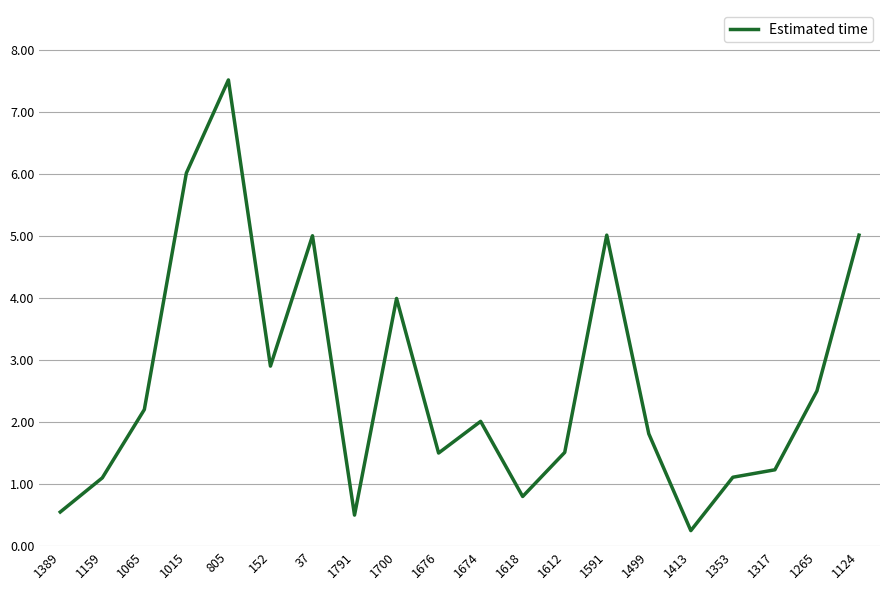

What is the approximate value at 1317?

1.2